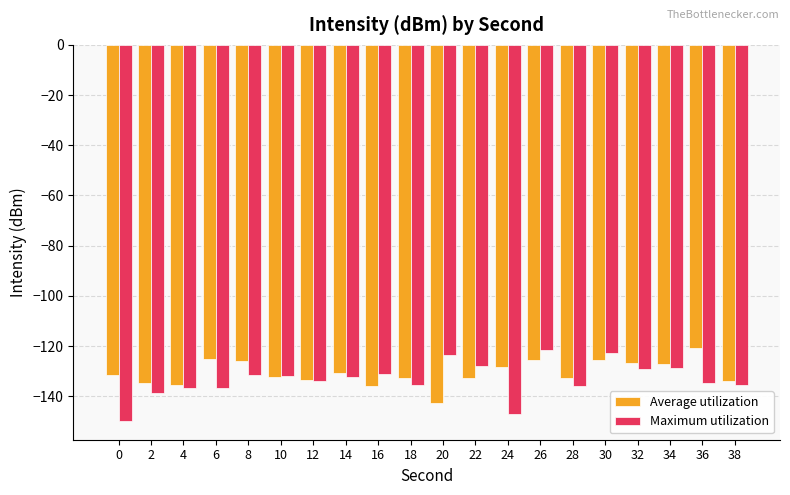

The value of Average utilization at 24 is -128.2. True or false?

True